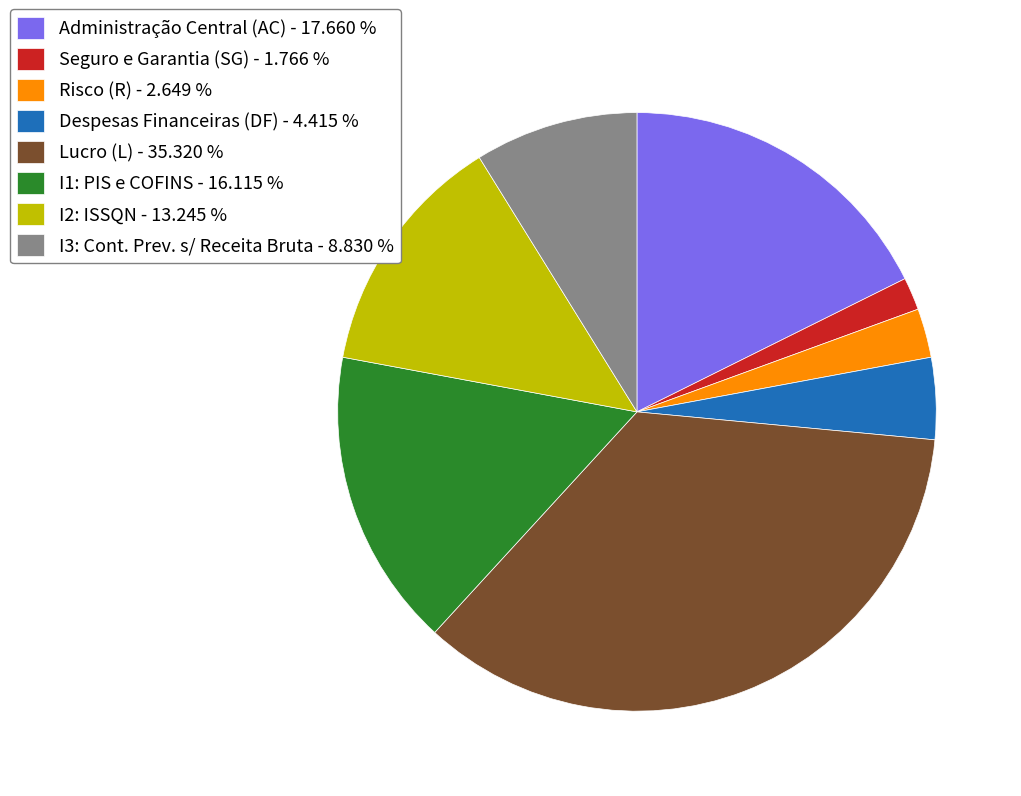

How many segments does this pie chart have?

8